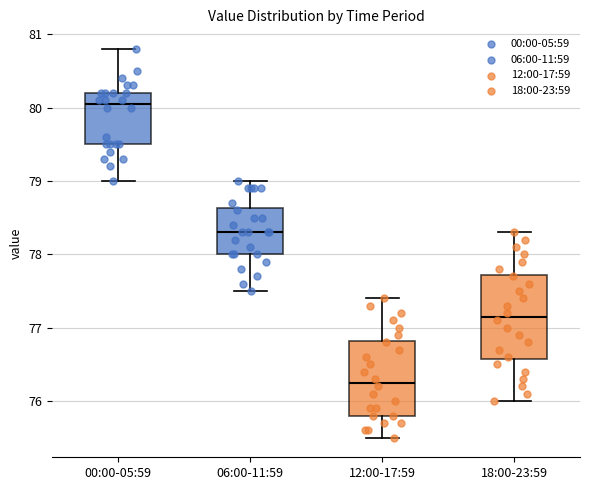

Reading left to right, transcribe this box plot: for each box, give where its median line is, the range the box spans, and where its two whiskers end, as read against the y-axis. The values are not printed on the chart, so give them approximately, as read against the axis.

00:00-05:59: median 80.1, box 79.5 to 80.2, whiskers 79.0 to 80.8
06:00-11:59: median 78.3, box 78.0 to 78.6, whiskers 77.5 to 79.0
12:00-17:59: median 76.3, box 75.8 to 76.8, whiskers 75.5 to 77.4
18:00-23:59: median 77.2, box 76.6 to 77.7, whiskers 76.0 to 78.3